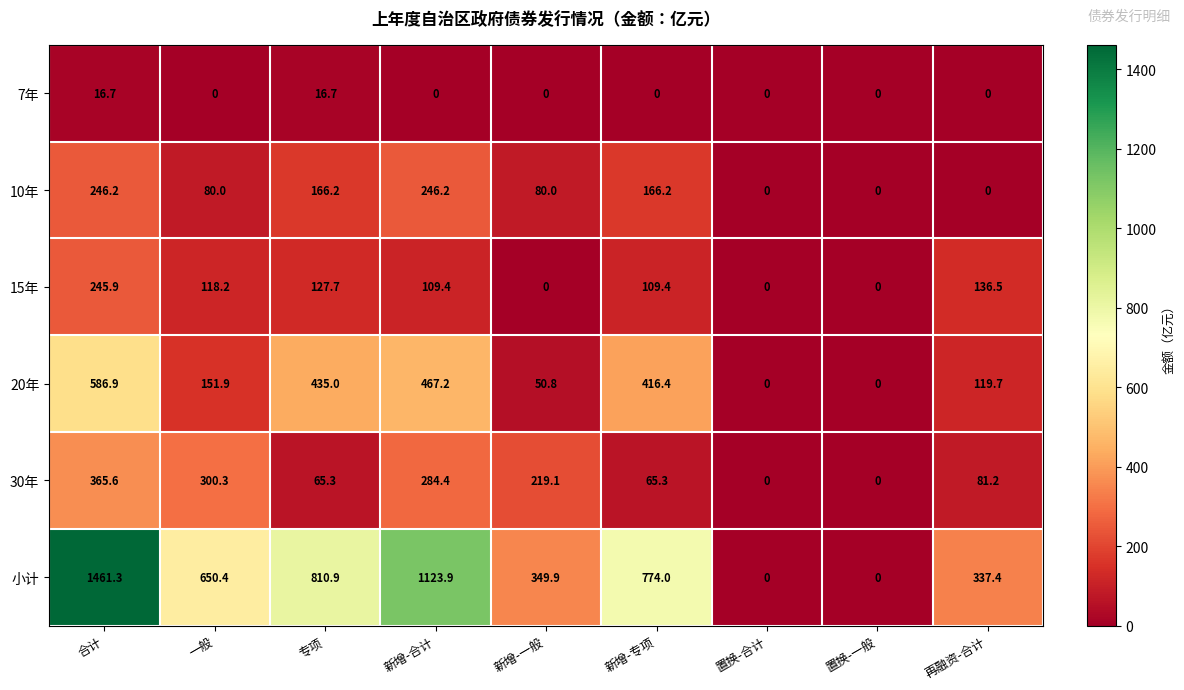

Read the 10年 value at 新增-一般.

80.0